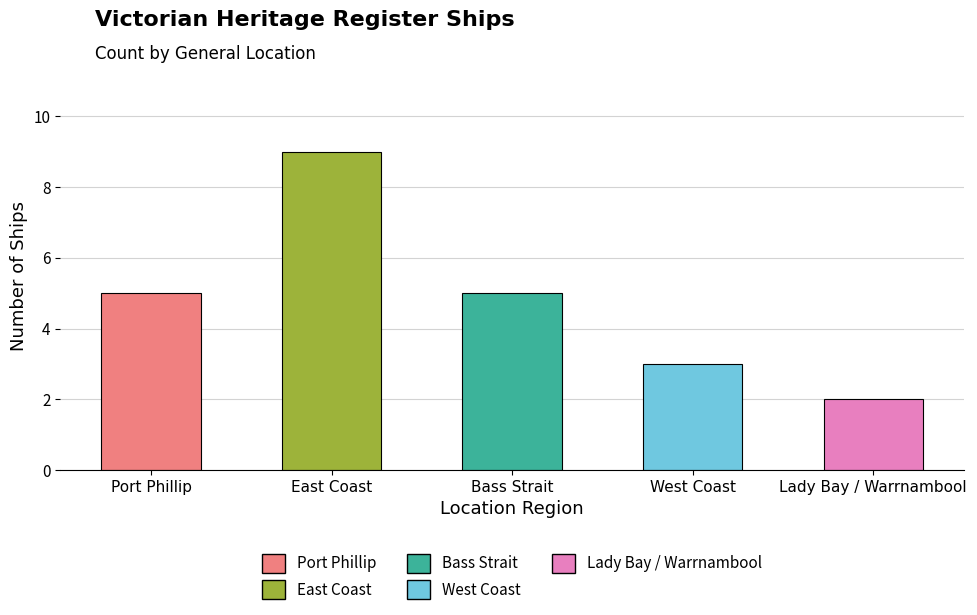

What is the change in value from East Coast to West Coast?

-6